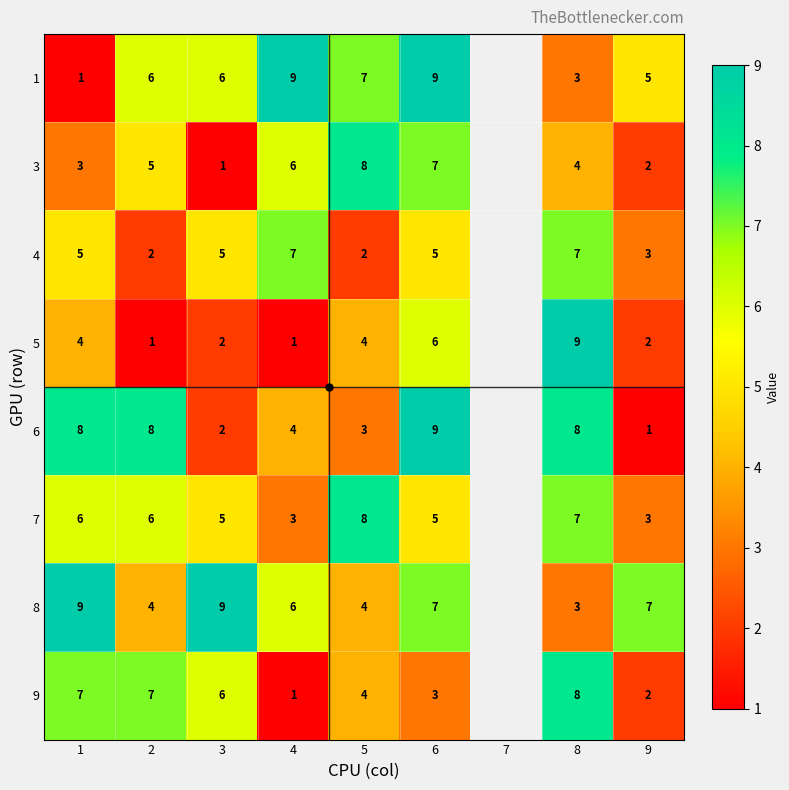

What is the total value across all series at 5?

40.0